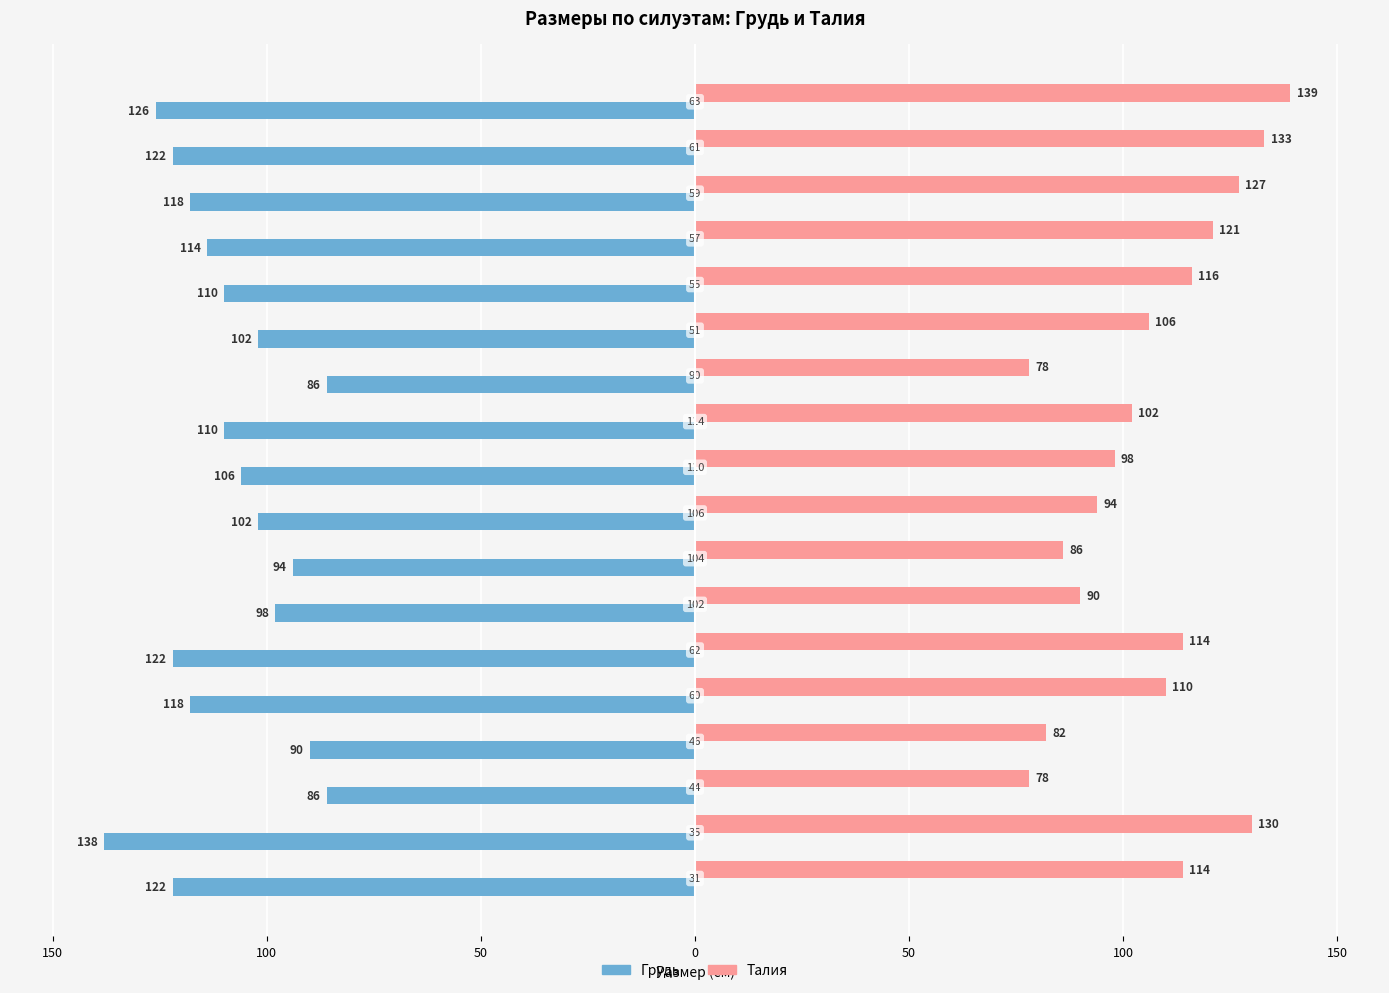

What are all the series names shown in the legend?

Грудь, Талия